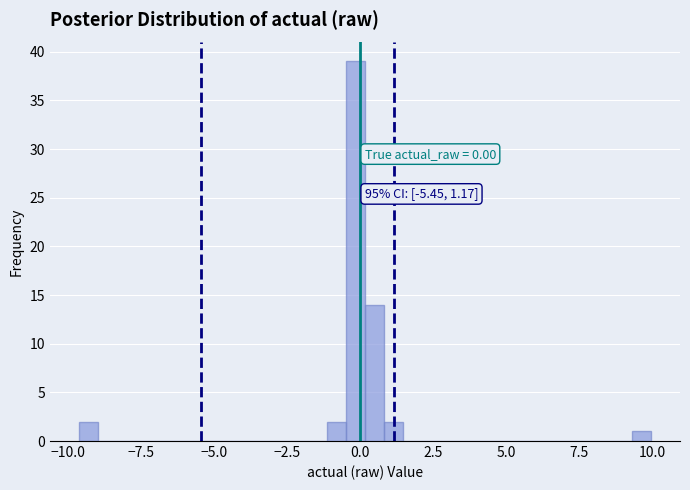

Read against the x-axis, roughly where is the centre of the tallest bar?

0.0